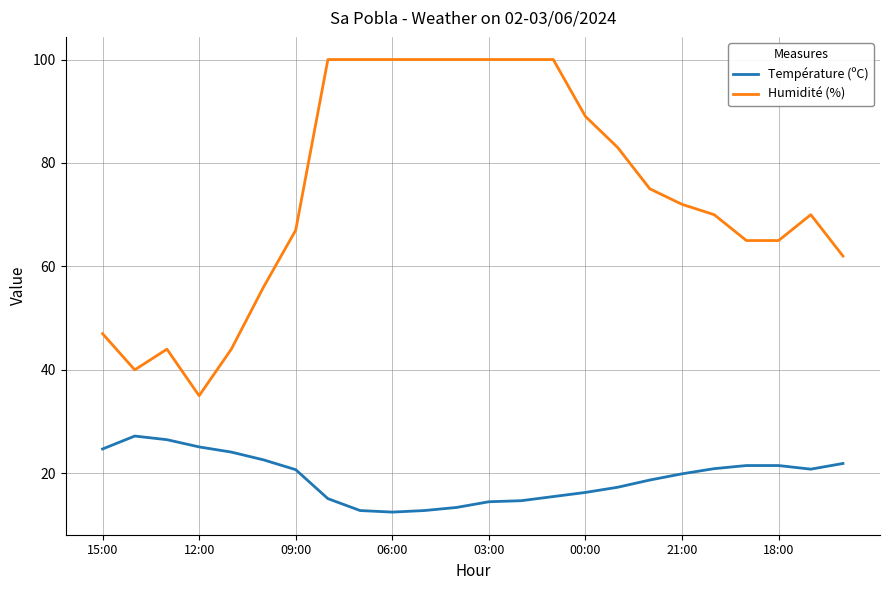

What is the lowest value of the Température (ºC) series?

12.5